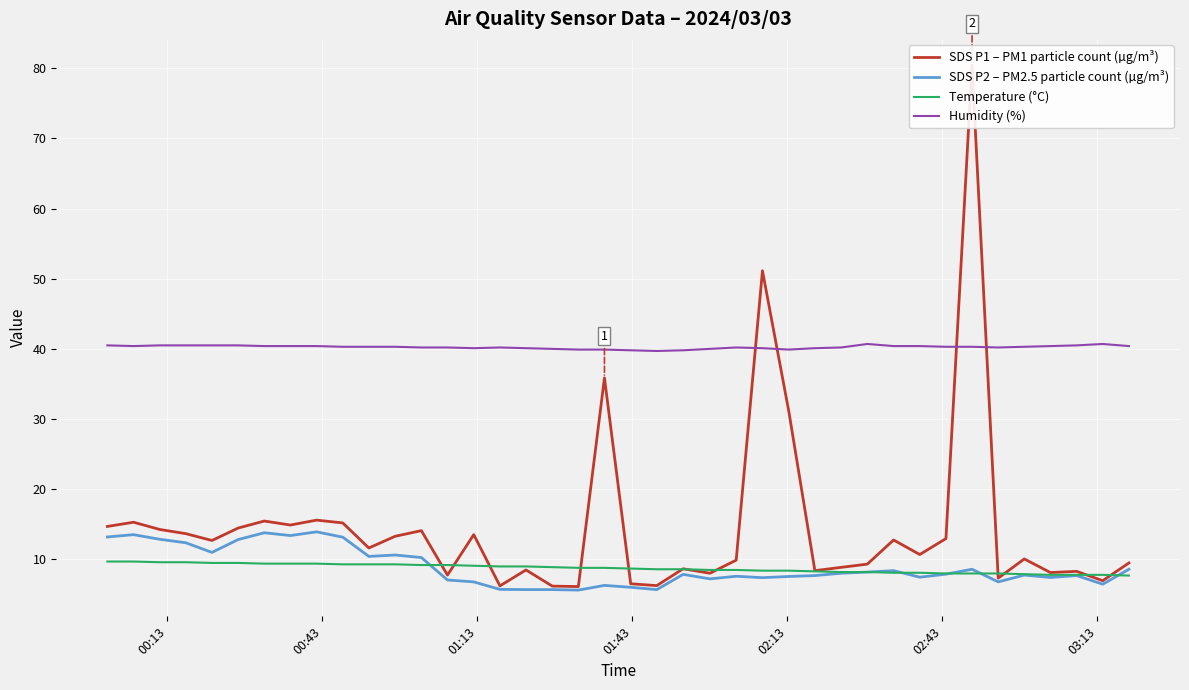

What is the value of the Humidity (%) point at the 26th from the left?

40.1